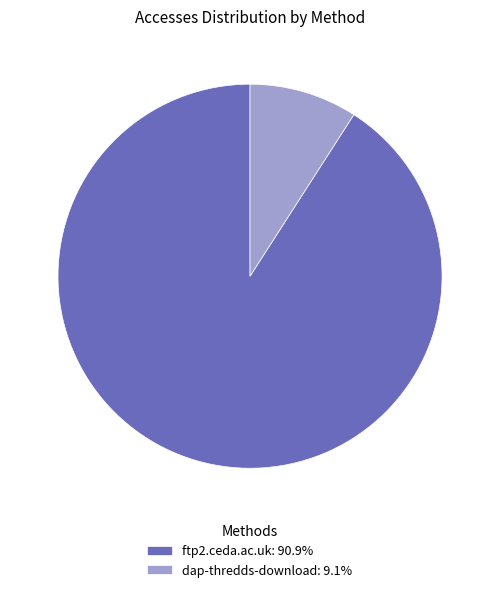

The dap-thredds-download slice represents 1% of the pie. True or false?

False